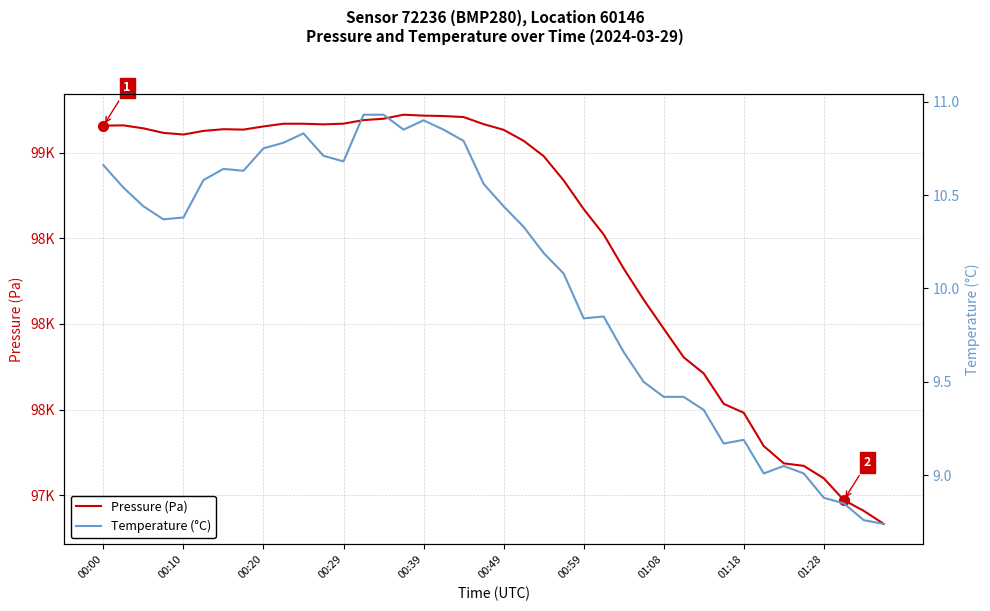

How many interior local valleys does the Pressure (Pa) series have?

3